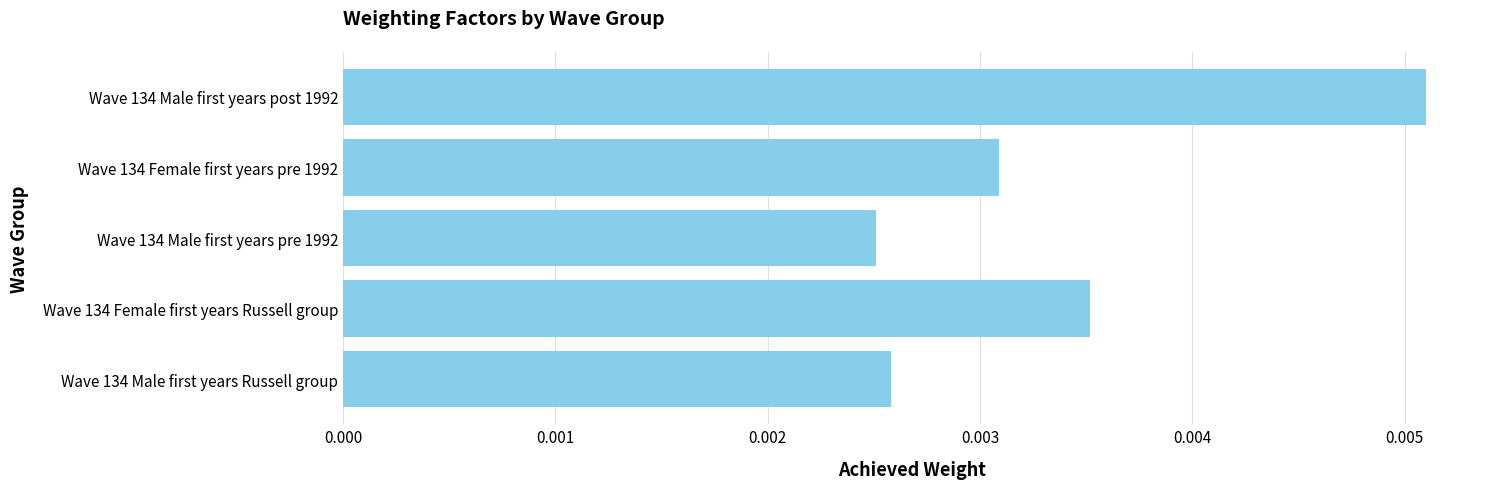

Between Wave 134 Male first years pre 1992 and Wave 134 Female first years pre 1992, which is larger?

Wave 134 Female first years pre 1992